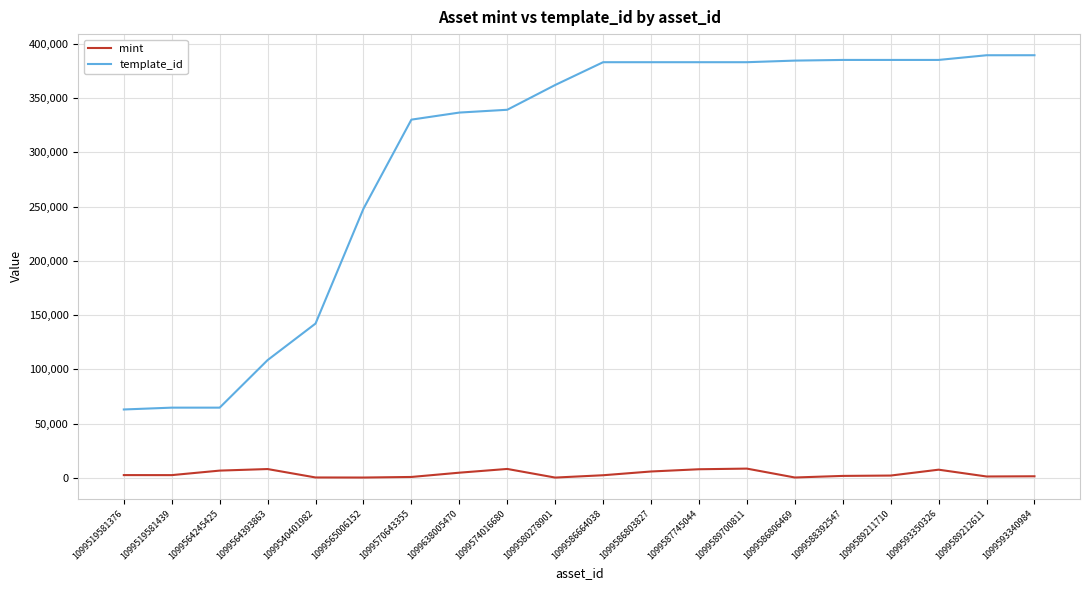

What is the maximum value for template_id?

389500